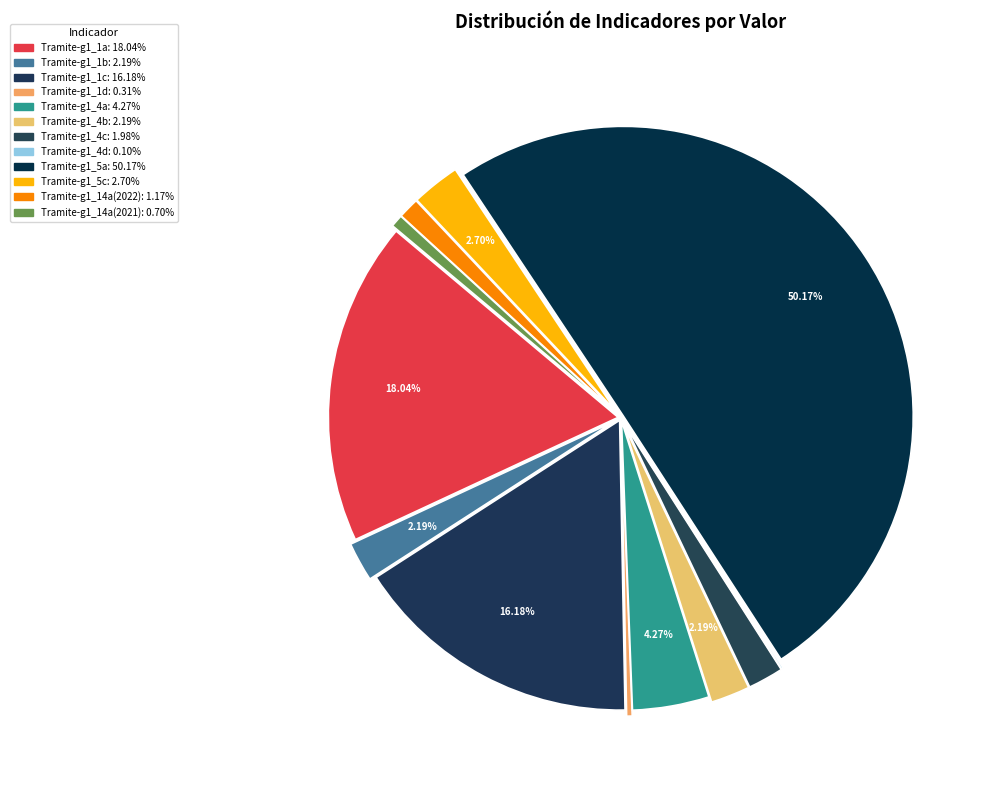

Does any single category account for the majority?

Yes